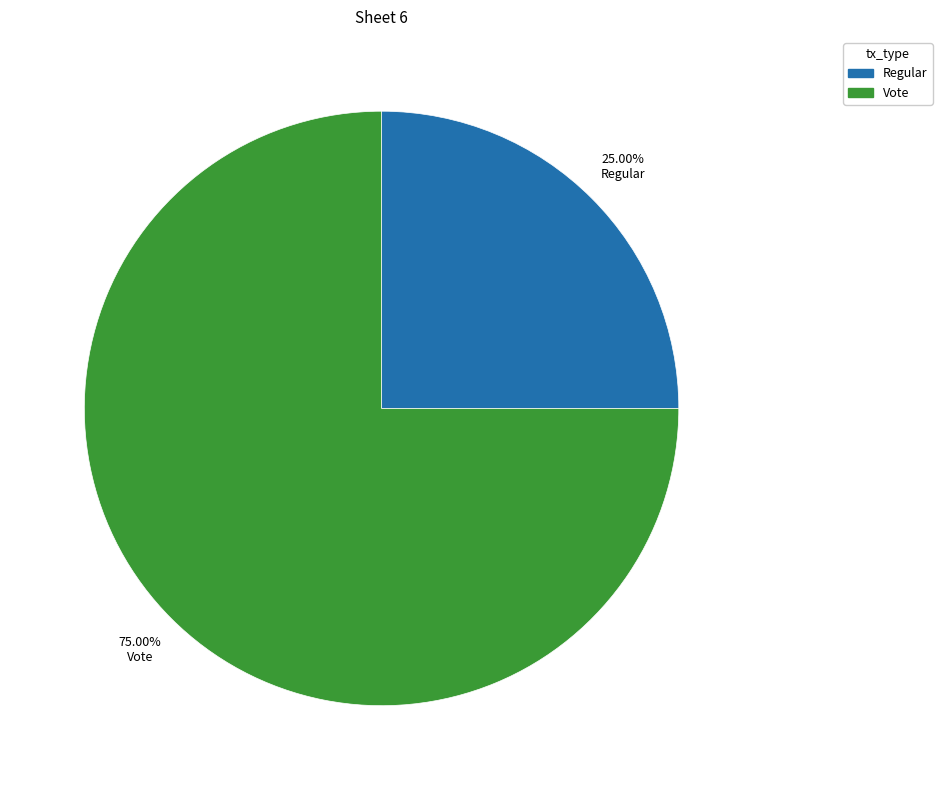

How many segments does this pie chart have?

2